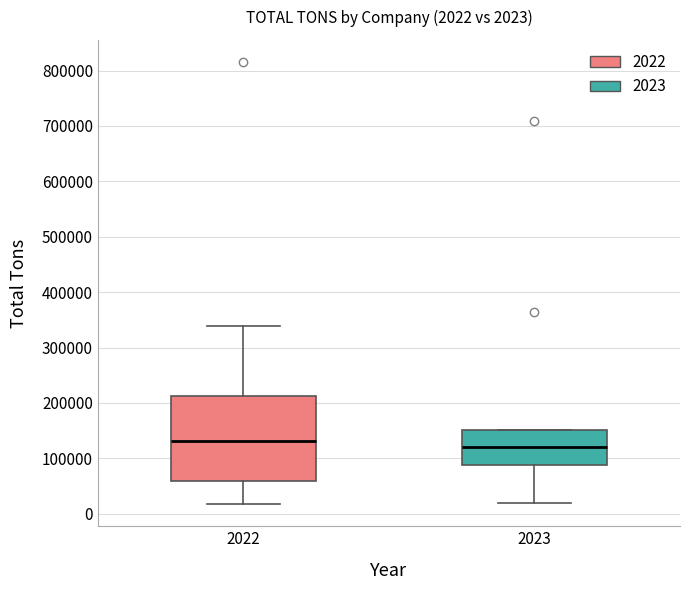

Which box is the tallest, from its lower edge to its upper edge?

2022